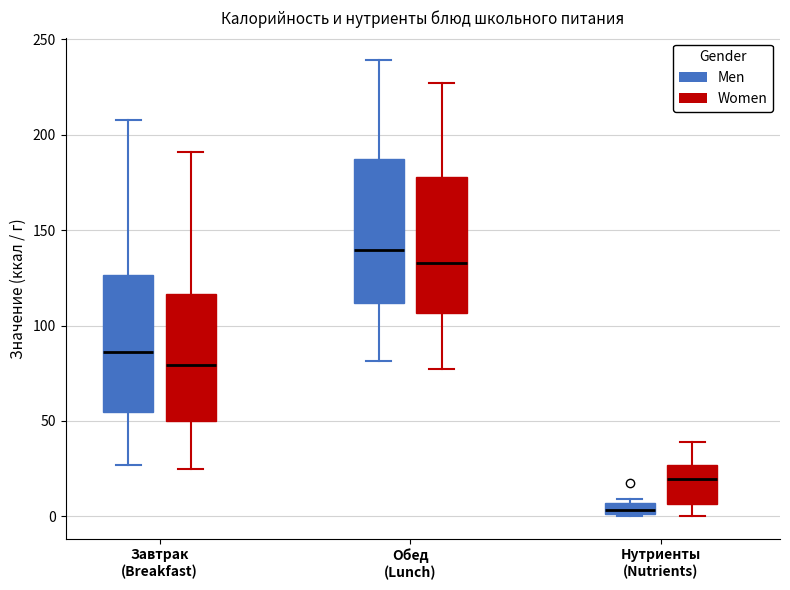

Where is the lower edge of the box for Нутриенты (Nutrients) (Men) on the y-axis? The values are not printed on the chart, so give them approximately, as read against the axis.

0